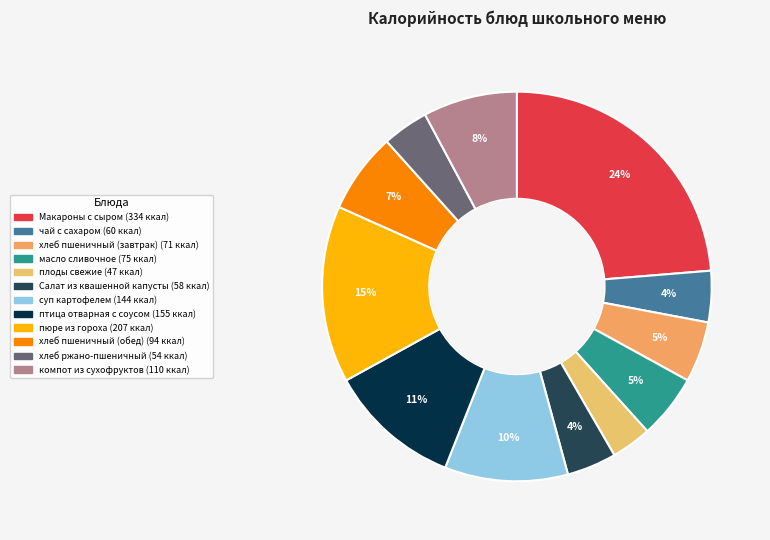

Is it true that хлеб пшеничный (завтрак) is 5% of the pie?

True